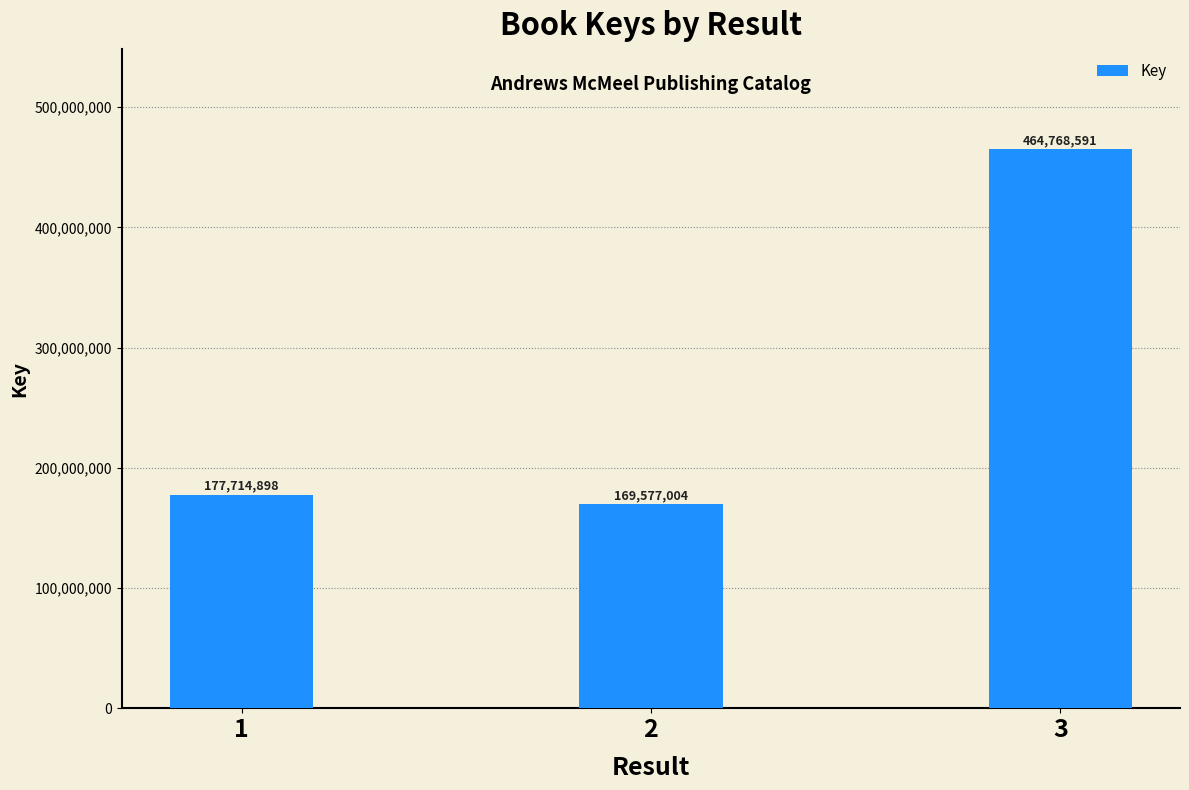

Where is the data nearest to the value 317172797?

1